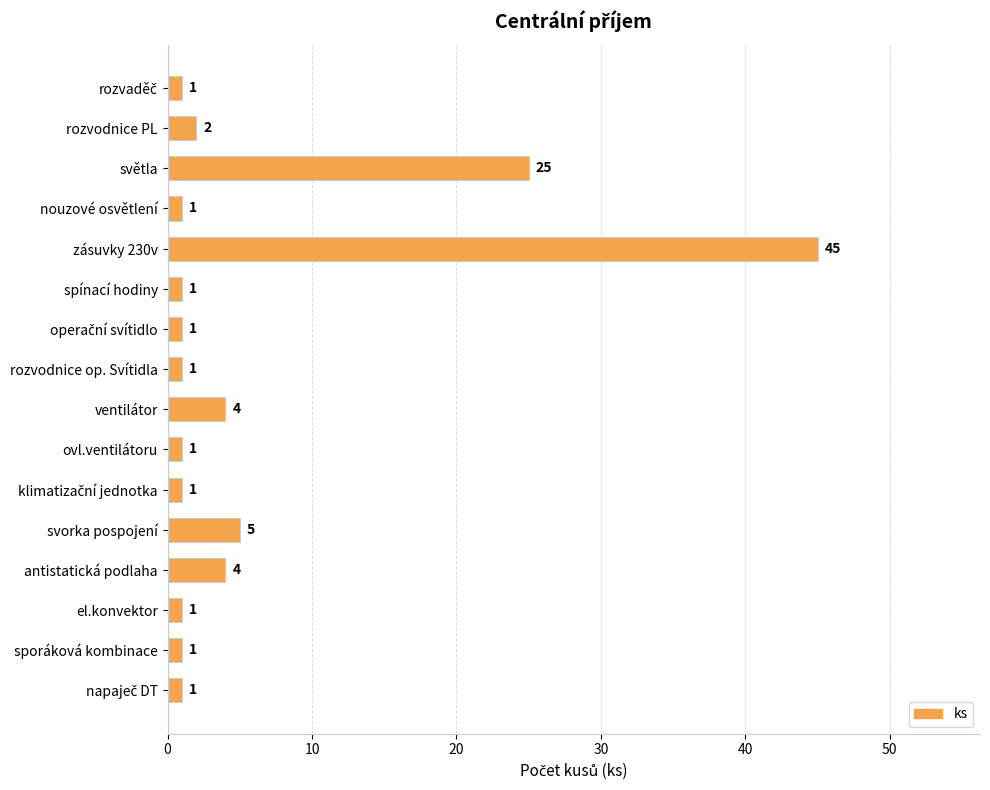

Between rozvodnice PL and svorka pospojení, which is larger?

svorka pospojení